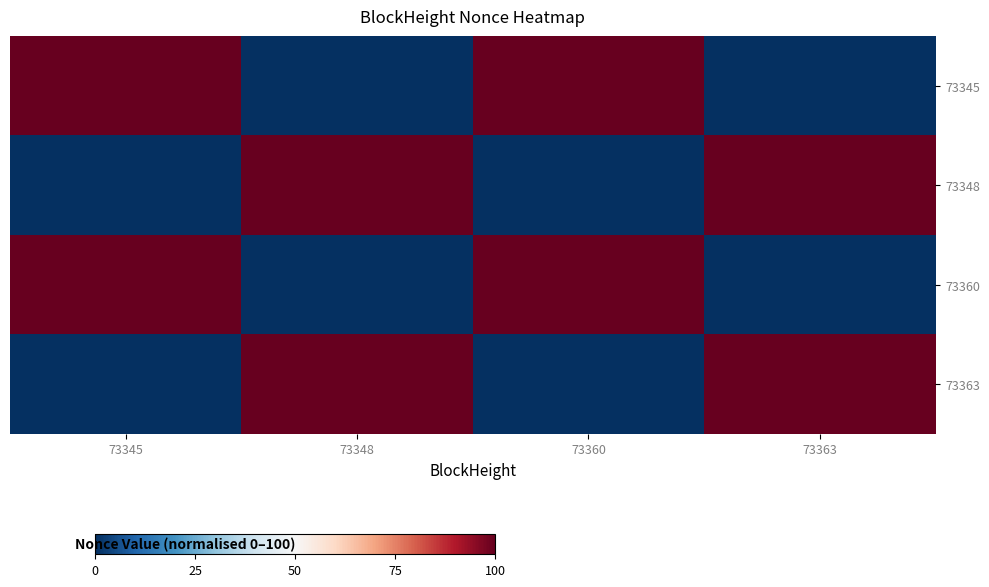

Reading left to right, list all the values displayed in this chart.

73345: 73345=100.0	73348=0.0	73360=100.0	73363=0.0
73348: 73345=0.0	73348=100.0	73360=0.0	73363=100.0
73360: 73345=100.0	73348=0.0	73360=100.0	73363=0.0
73363: 73345=0.0	73348=100.0	73360=0.0	73363=100.0